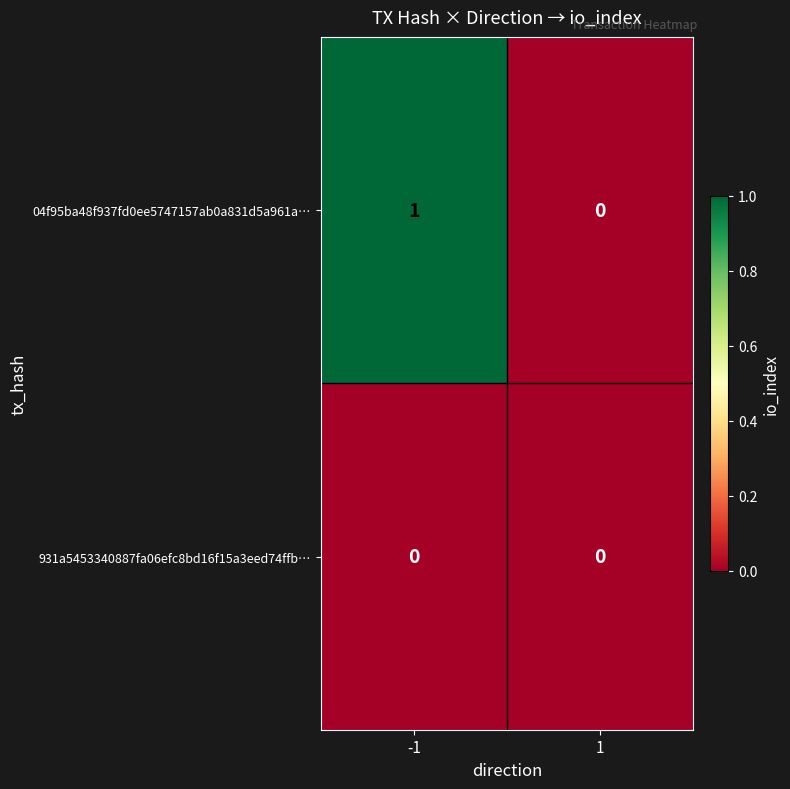

Reading left to right, what are all the values shown in this chart?

04f95ba48f937fd0ee5747157ab0a831d5a961a…: 1	0
931a5453340887fa06efc8bd16f15a3eed74ffb…: 0	0